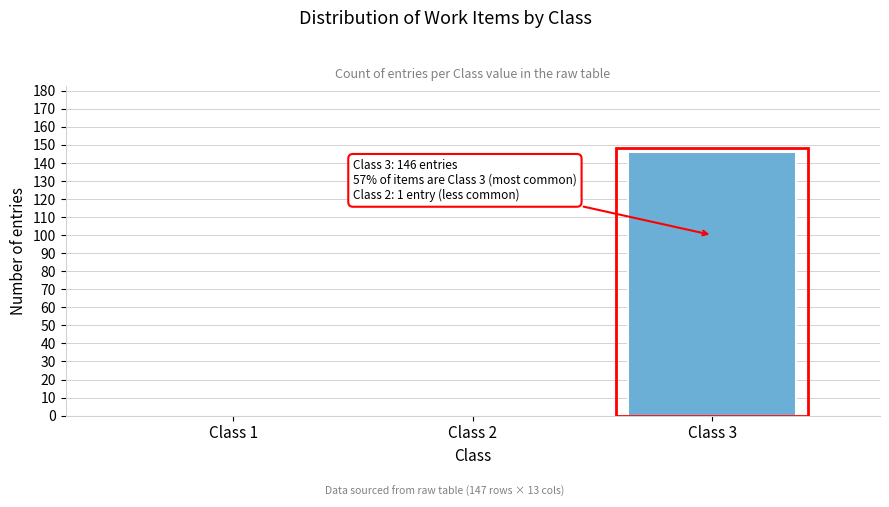

Reading right to left, transcribe all the data shown in this chart.

Class 3=146	Class 2=1	Class 1=0